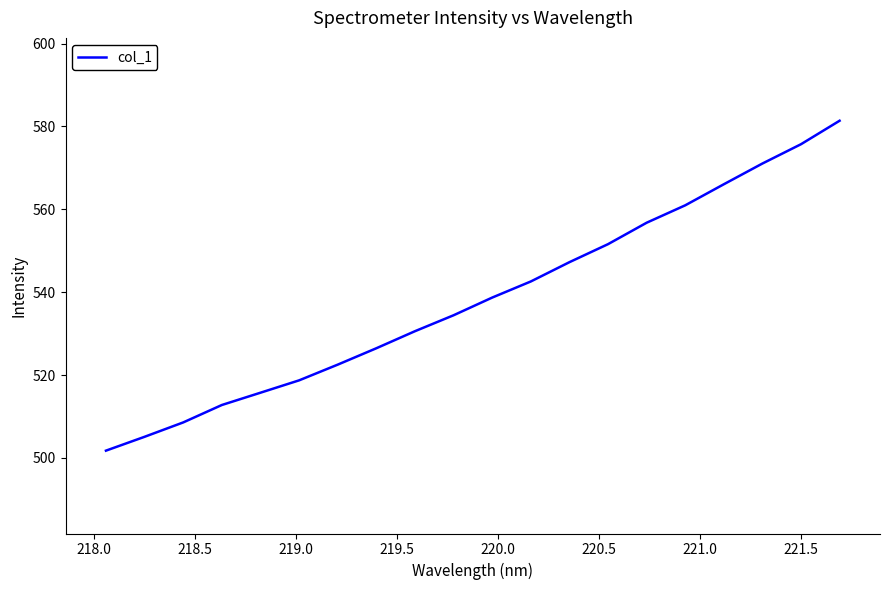

What is the minimum value shown in the chart?

501.7